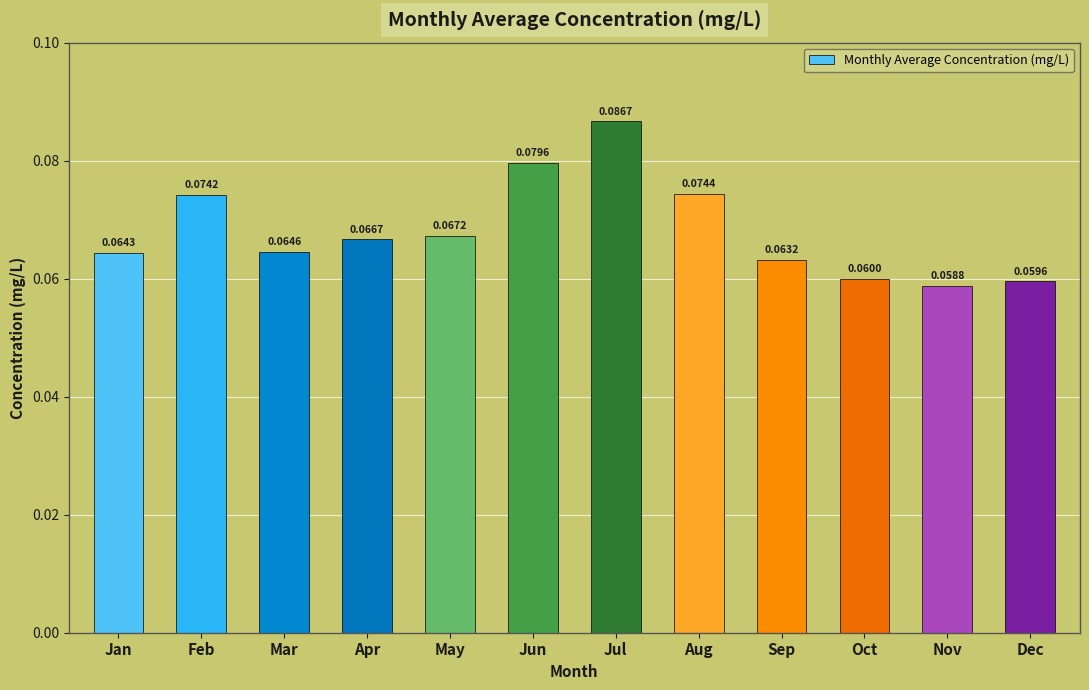

Rank the categories by value from lowest to highest.

Nov, Dec, Oct, Sep, Jan, Mar, Apr, May, Feb, Aug, Jun, Jul